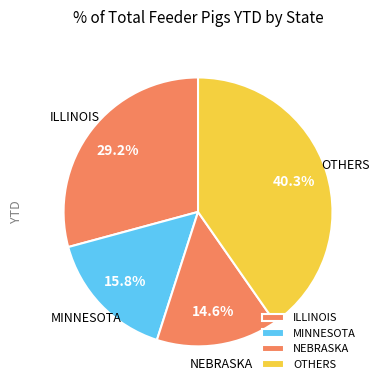

Is it true that MINNESOTA is 2% of the pie?

False